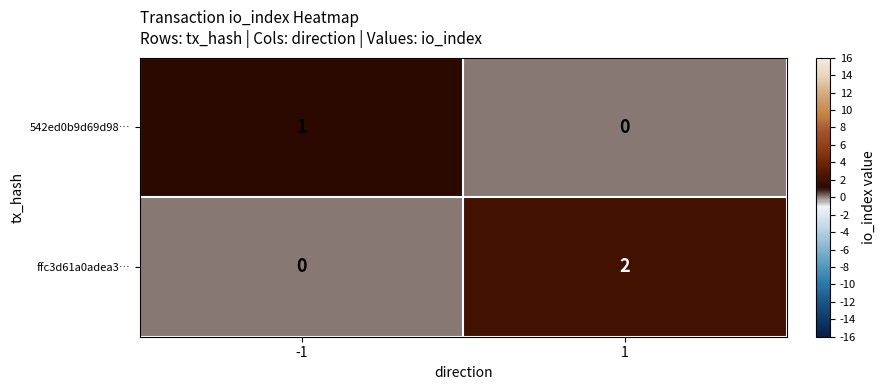

True or false: ffc3d61a0adea3… has a value of 0 at -1.

True